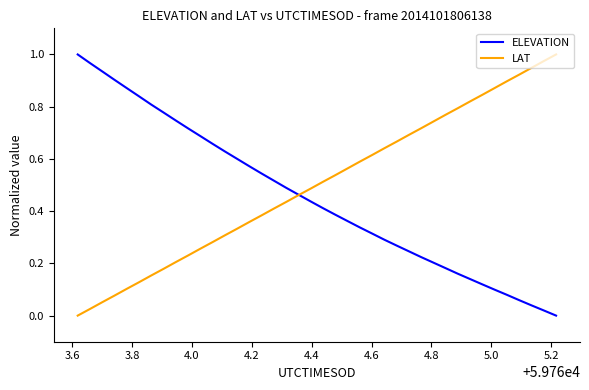

What are all the series names shown in the legend?

ELEVATION, LAT